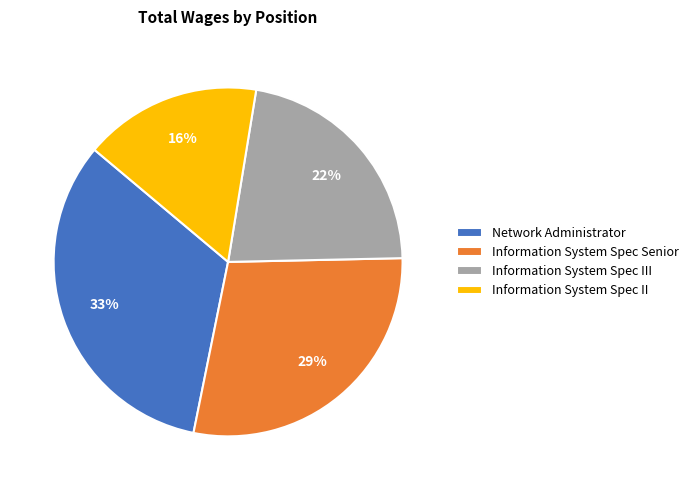

Count the number of slices in the pie.

4